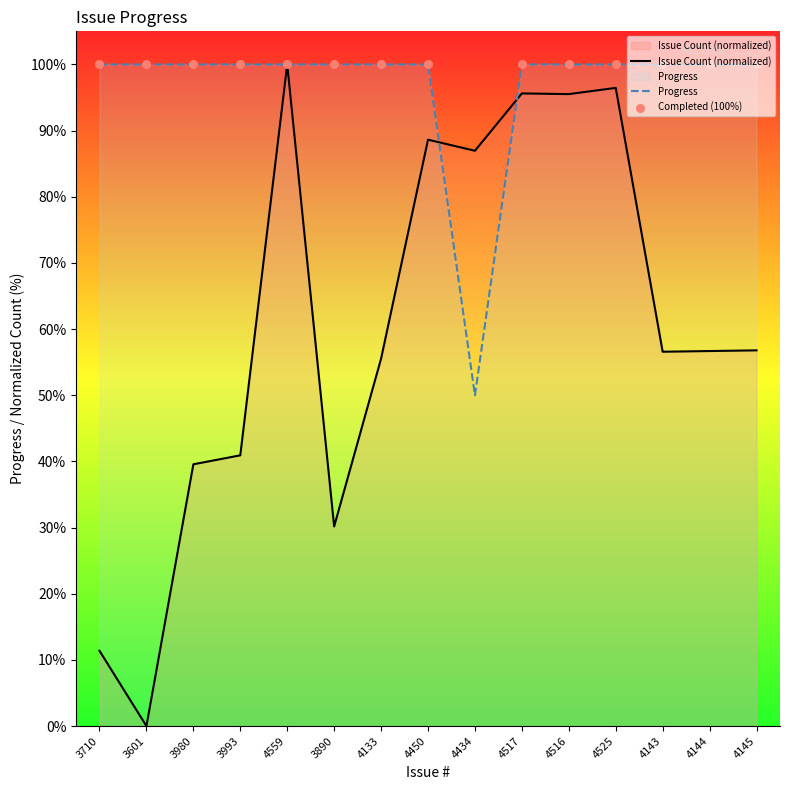

Which series reaches the minimum Y coordinate?

Issue Count